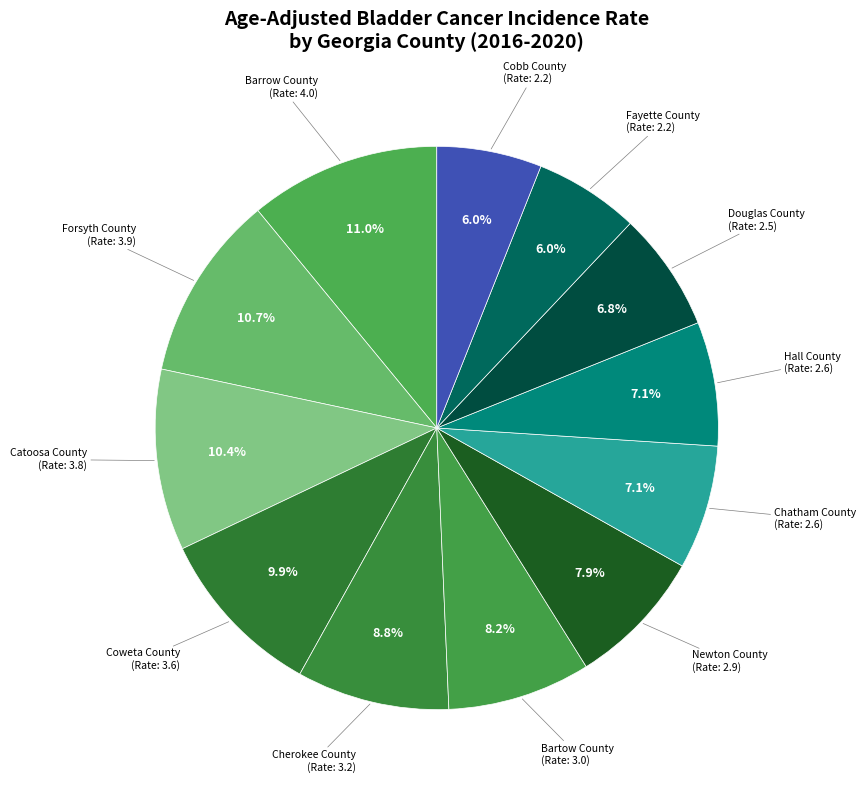

How many segments does this pie chart have?

12